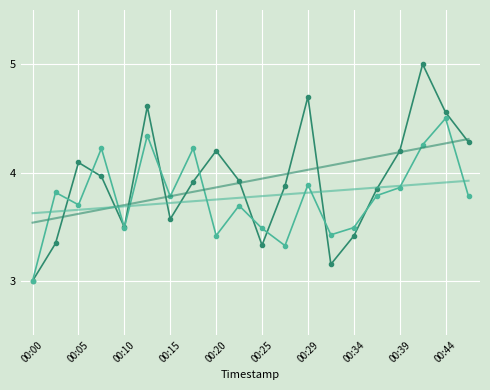

What is the greatest value displayed?

5.0